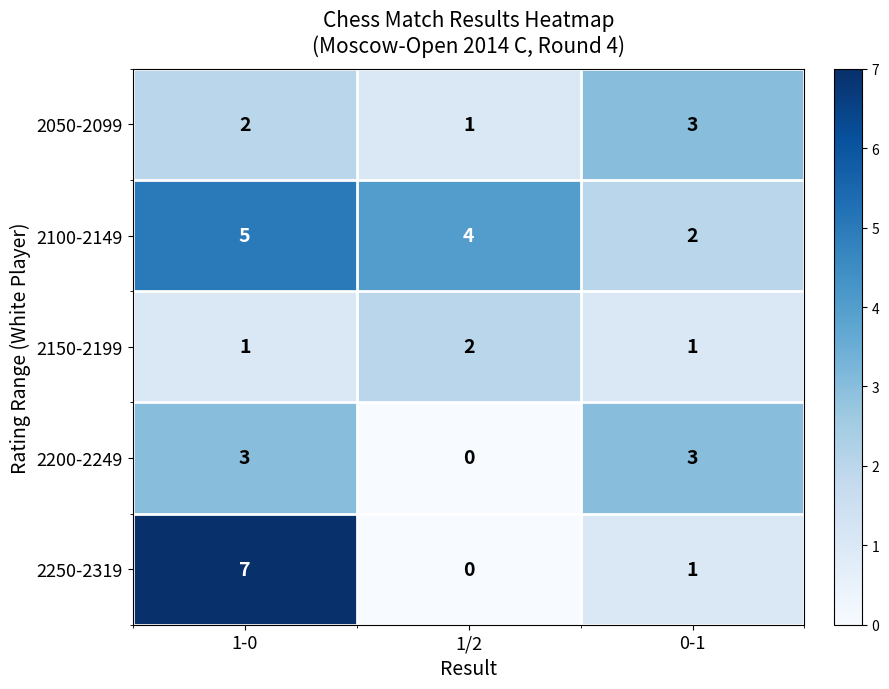

Rank the categories by 2250-2319 value from lowest to highest.

1/2, 0-1, 1-0